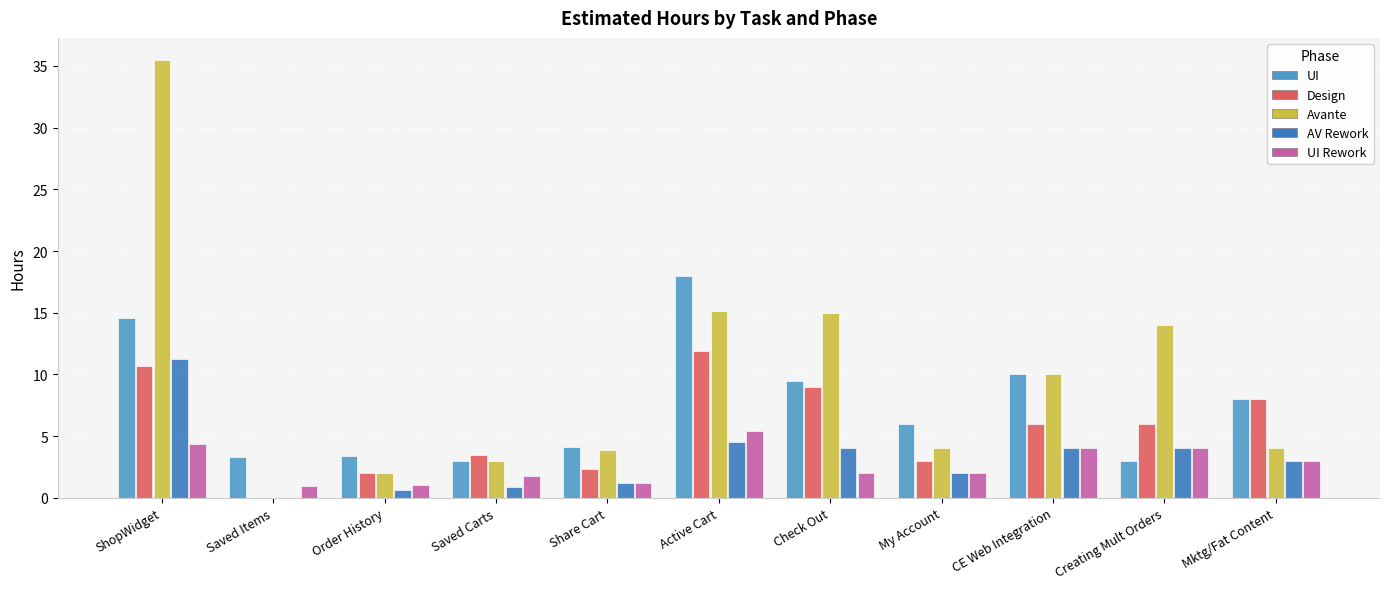

Reading left to right, what are all the values shown in this chart?

UI: 14.6	3.3	3.4	3.0	4.1	18.0	9.5	6.0	10.0	3.0	8.0
Design: 10.7	0.0	2.0	3.5	2.3	11.9	9.0	3.0	6.0	6.0	8.0
Avante: 35.5	0.0	2.0	3.0	3.9	15.1	15.0	4.0	10.0	14.0	4.0
AV Rework: 11.2	0.0	0.6	0.9	1.2	4.5	4.0	2.0	4.0	4.0	3.0
UI Rework: 4.4	1.0	1.0	1.8	1.2	5.4	2.0	2.0	4.0	4.0	3.0